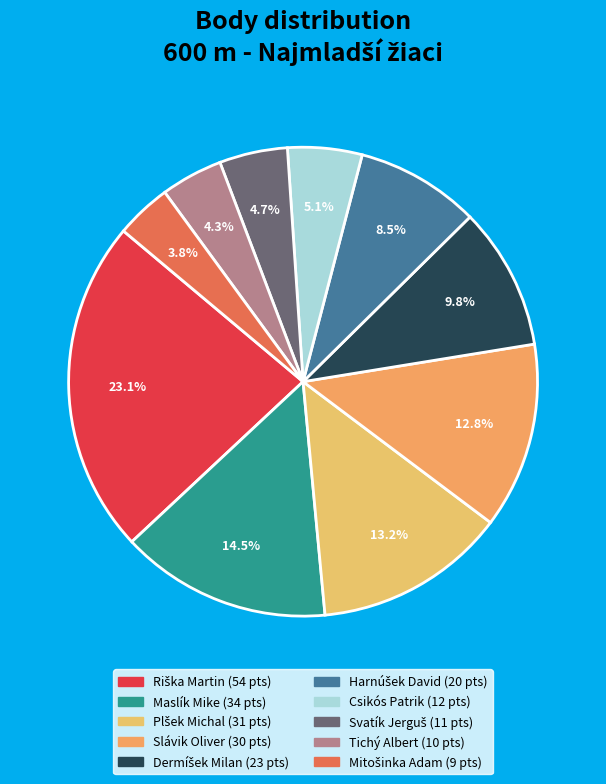

Is it true that Svatík Jerguš is 1% of the pie?

False